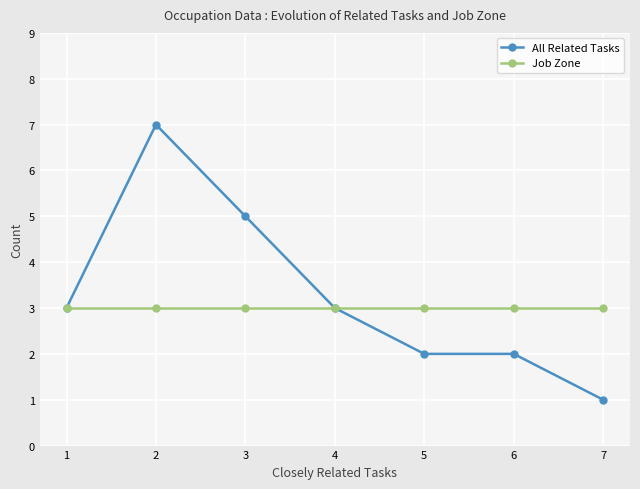

Does the chart have visible grid lines?

Yes